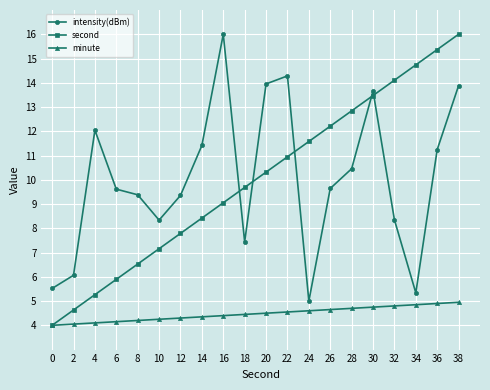

How many lines are shown in the chart?

3